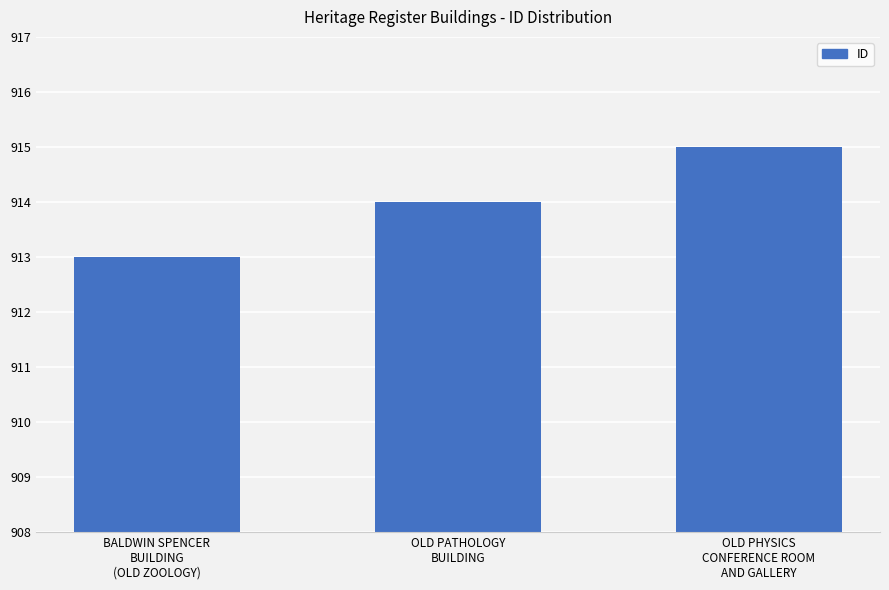

List the labels in order of value, largest first.

OLD PHYSICS
CONFERENCE ROOM
AND GALLERY, OLD PATHOLOGY
BUILDING, BALDWIN SPENCER
BUILDING
(OLD ZOOLOGY)